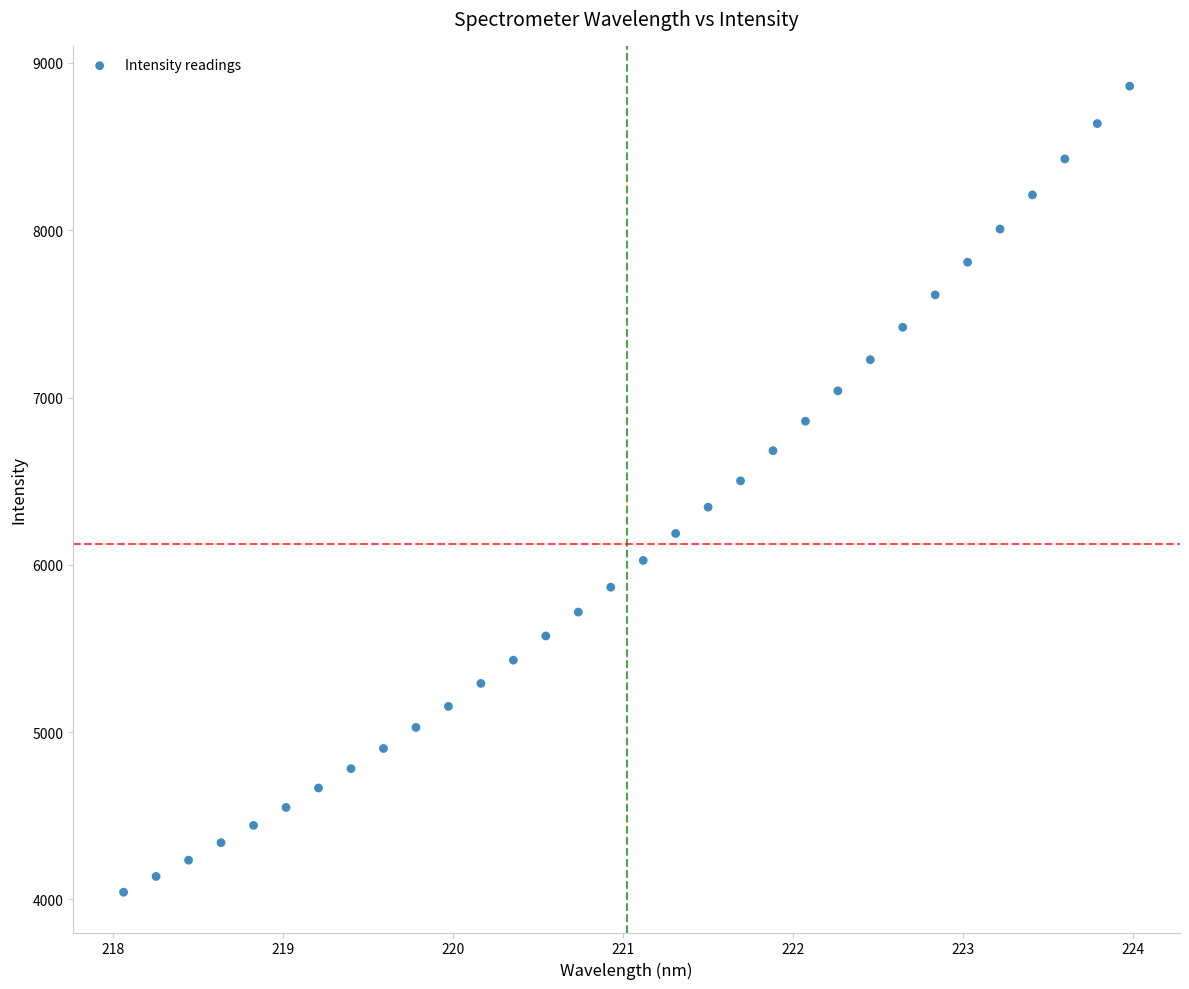

What is the range of Y values (max minus min)?

4819.0